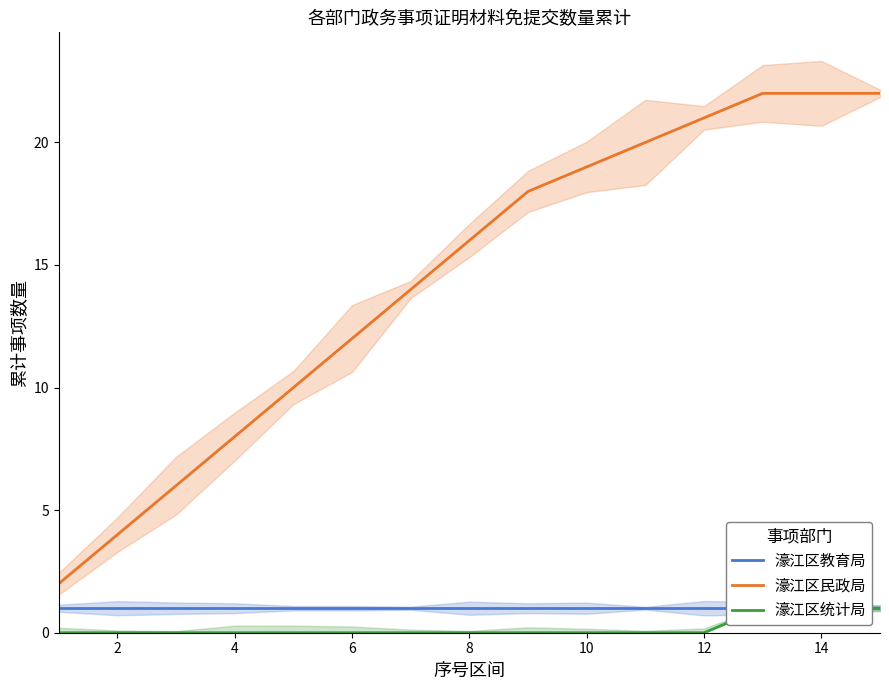

The value of 濠江区统计局 at 0 is 0. True or false?

False